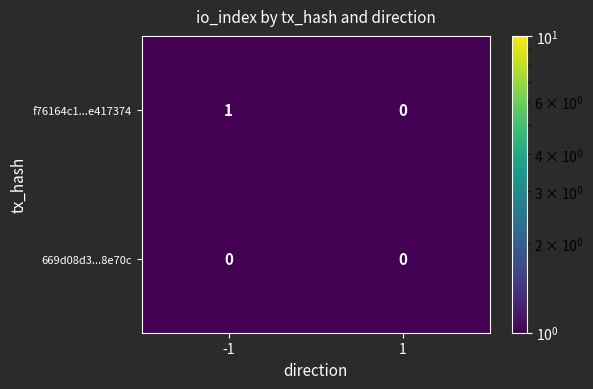

Is the value of 669d08d3...8e70c at 1 greater than the value of f76164c1...e417374 at -1?

No